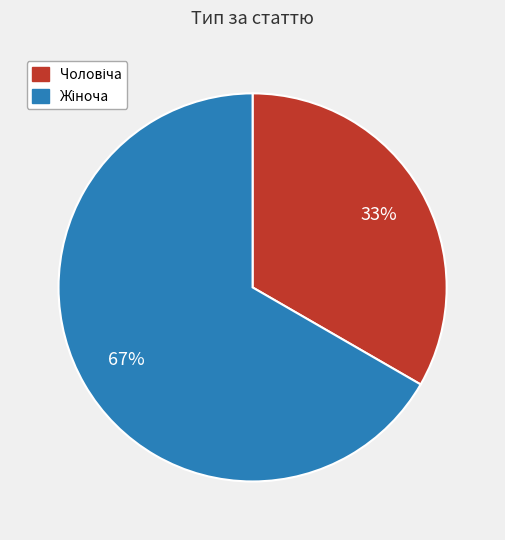

Is there any slice that represents more than half of the pie?

Yes